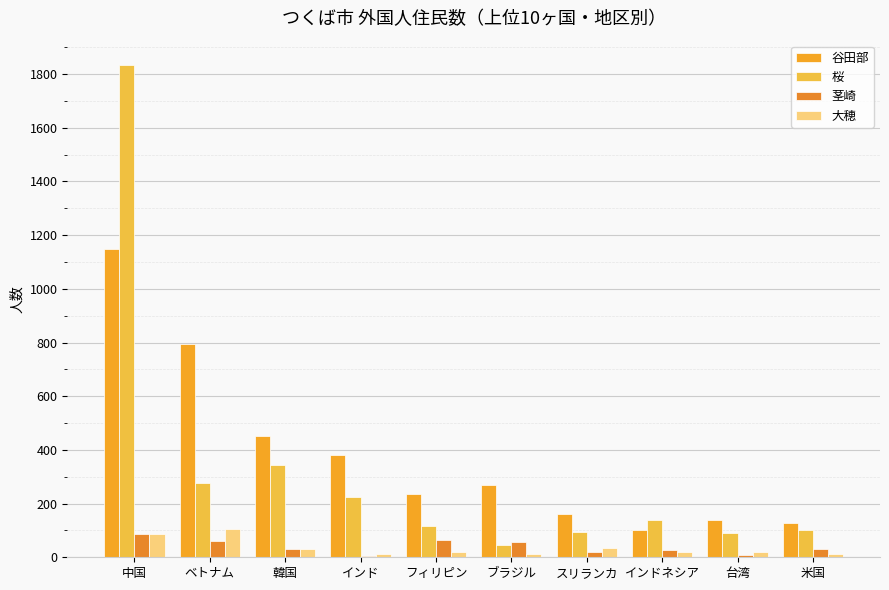

At which category is the sum across all series the highest?

中国